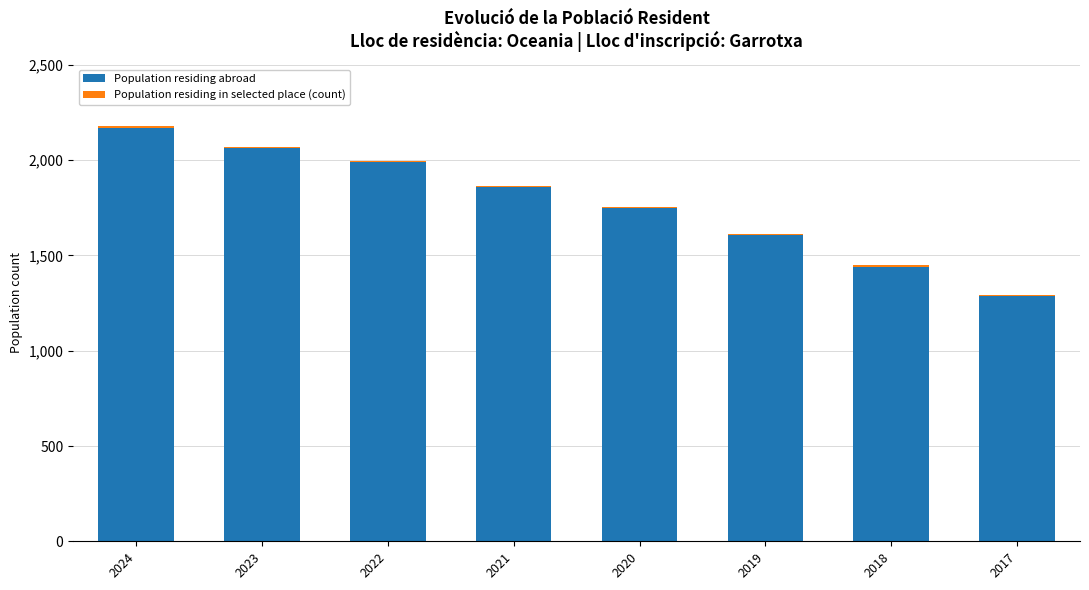

At which category is the sum across all series the highest?

2024